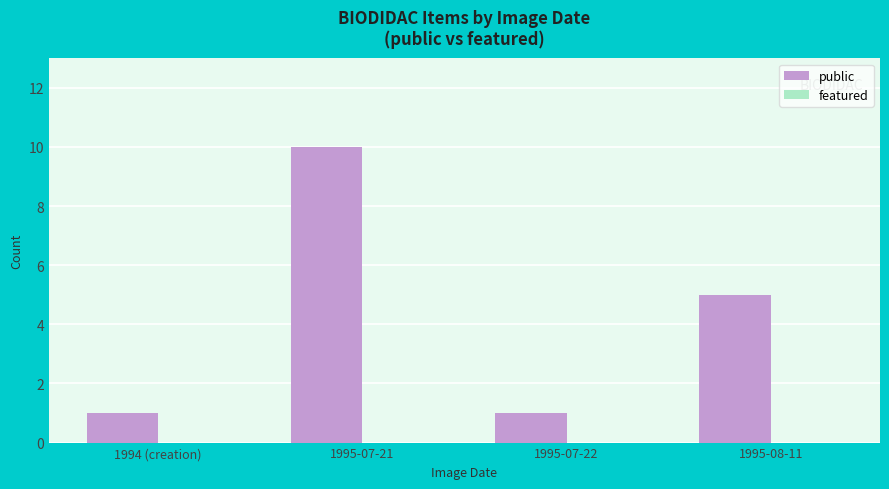

What is the difference between the maximum and minimum values?

9